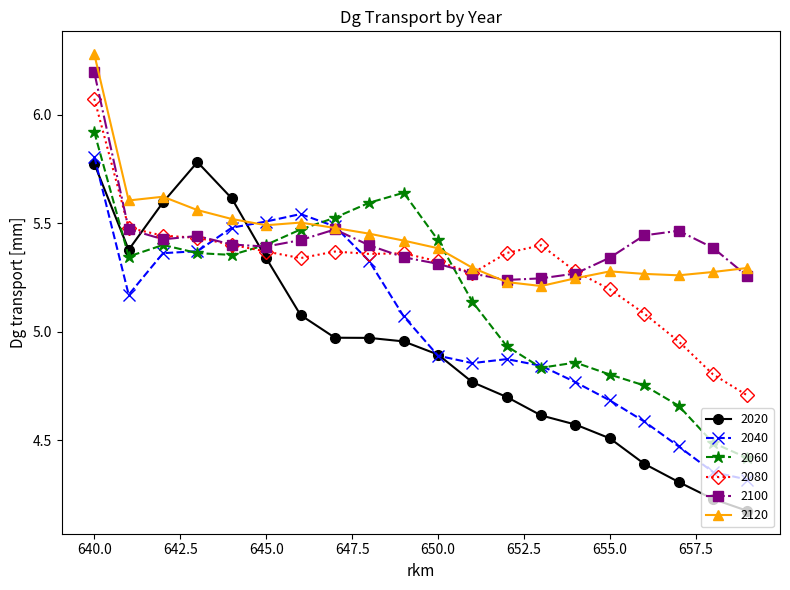

Which series has the largest range (max minus min)?

2020